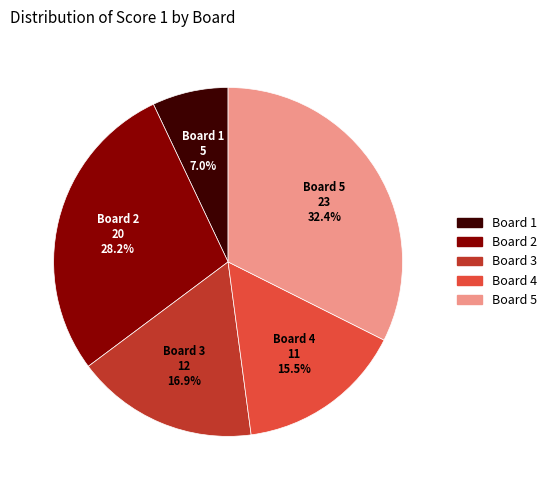

Is there a majority slice in this chart?

No